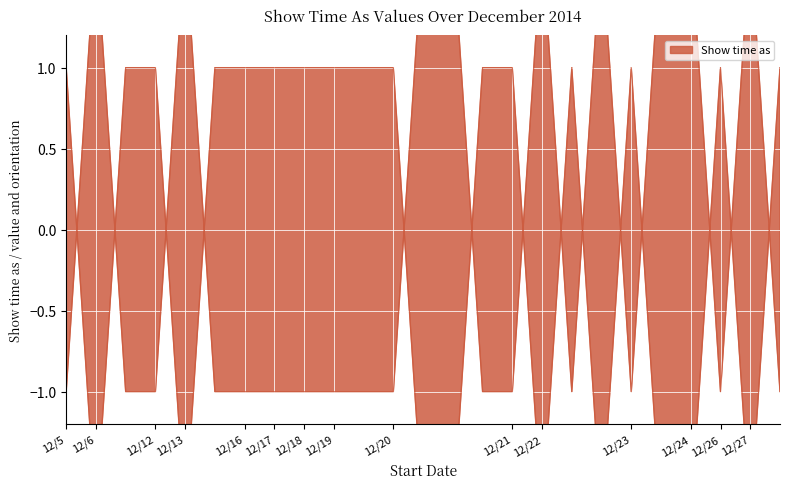

What is the ratio of the value at 12/22/2014 to the value at 12/19/2014?

1.0